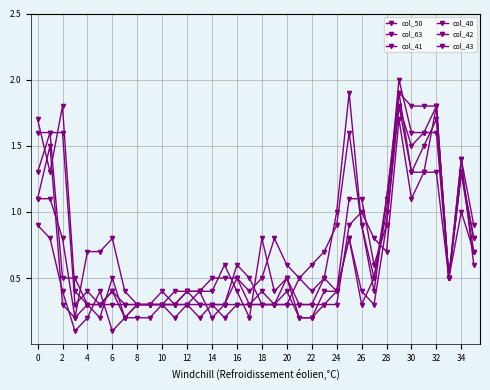

What is the sum of all col_43 values?

20.9